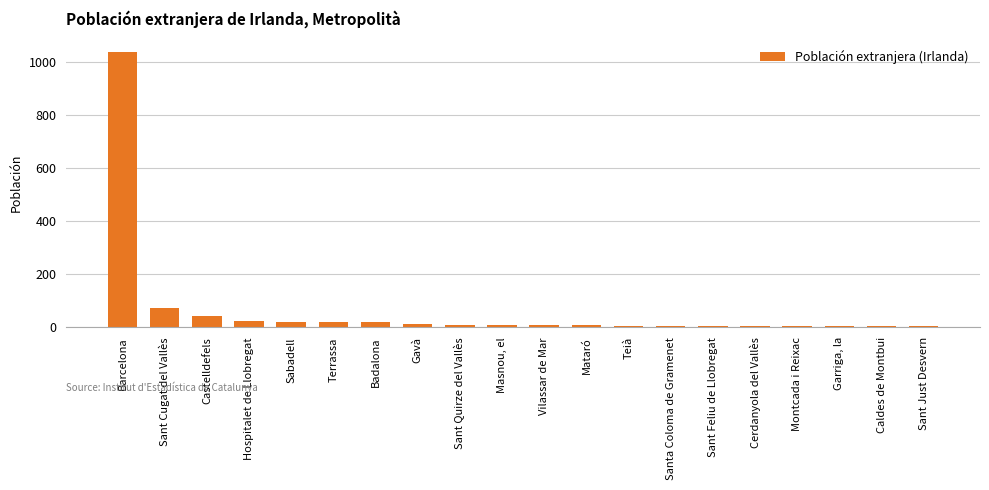

What is the change in value from Sant Cugat del Vallès to Sant Feliu de Llobregat?

-67